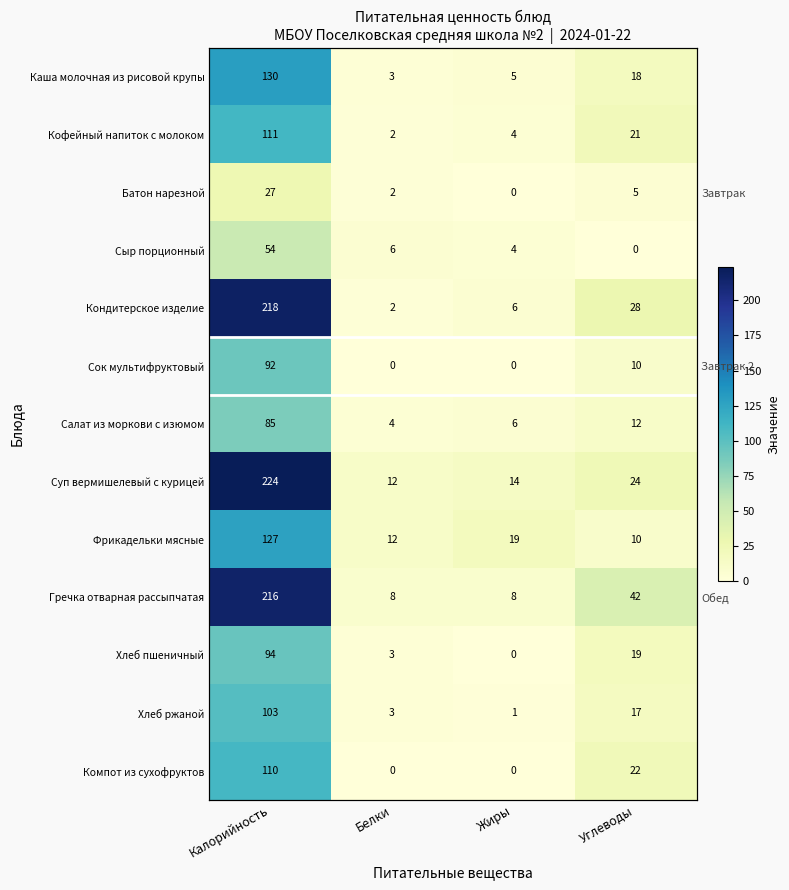

What is the spread (max minus min) of values at Углеводы?

42